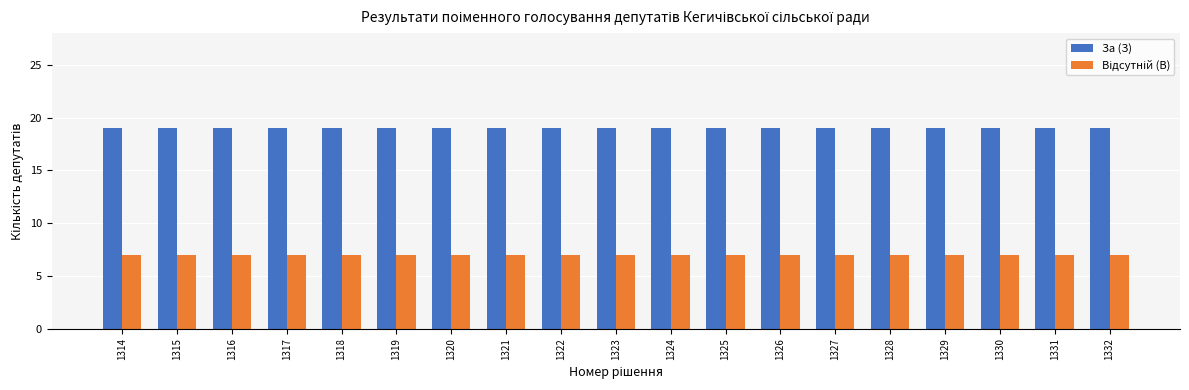

What is the smallest value displayed?

7